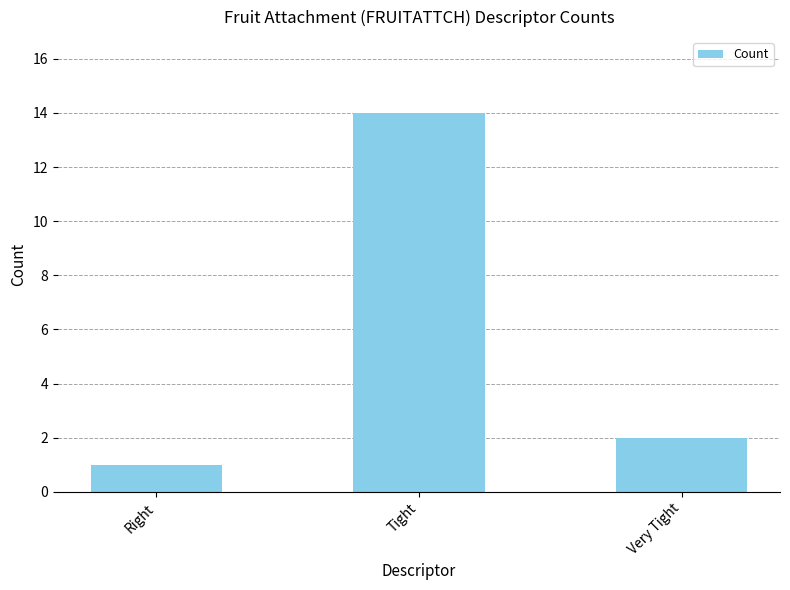

What is the difference between the maximum and minimum values?

13